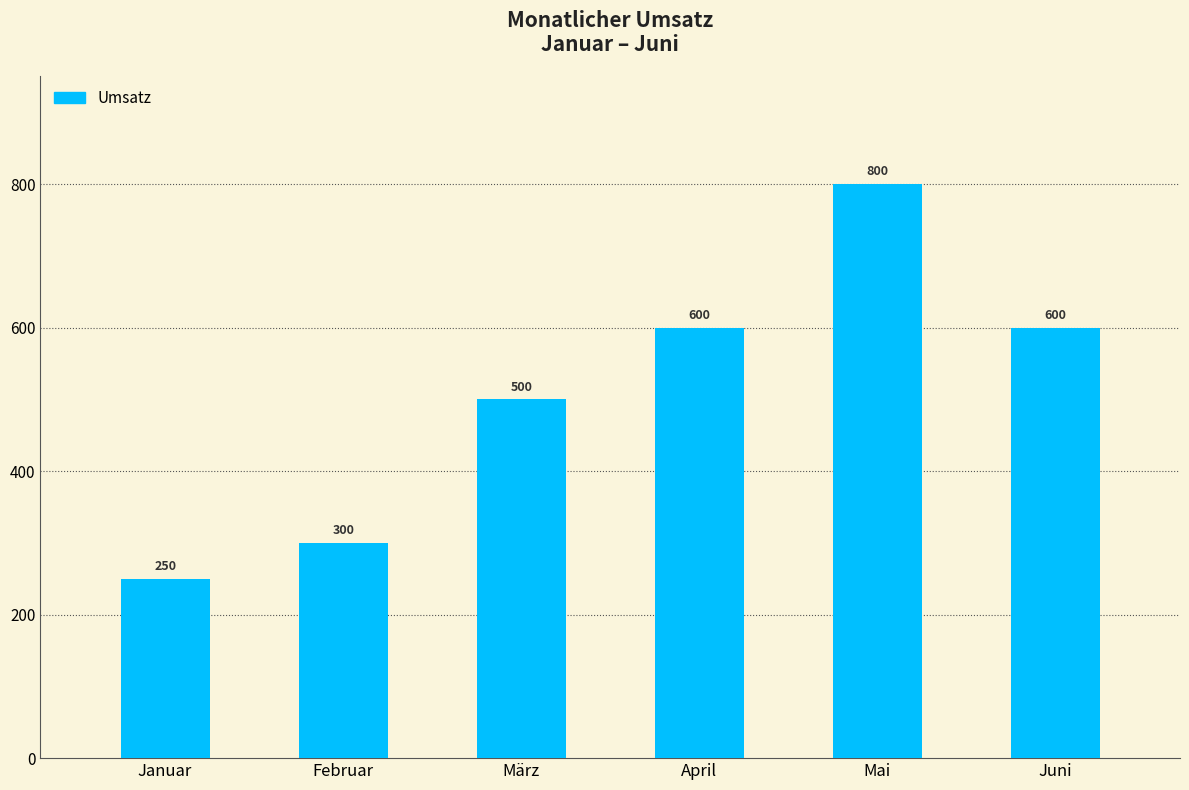

What is the difference between the values at April and Mai?

200